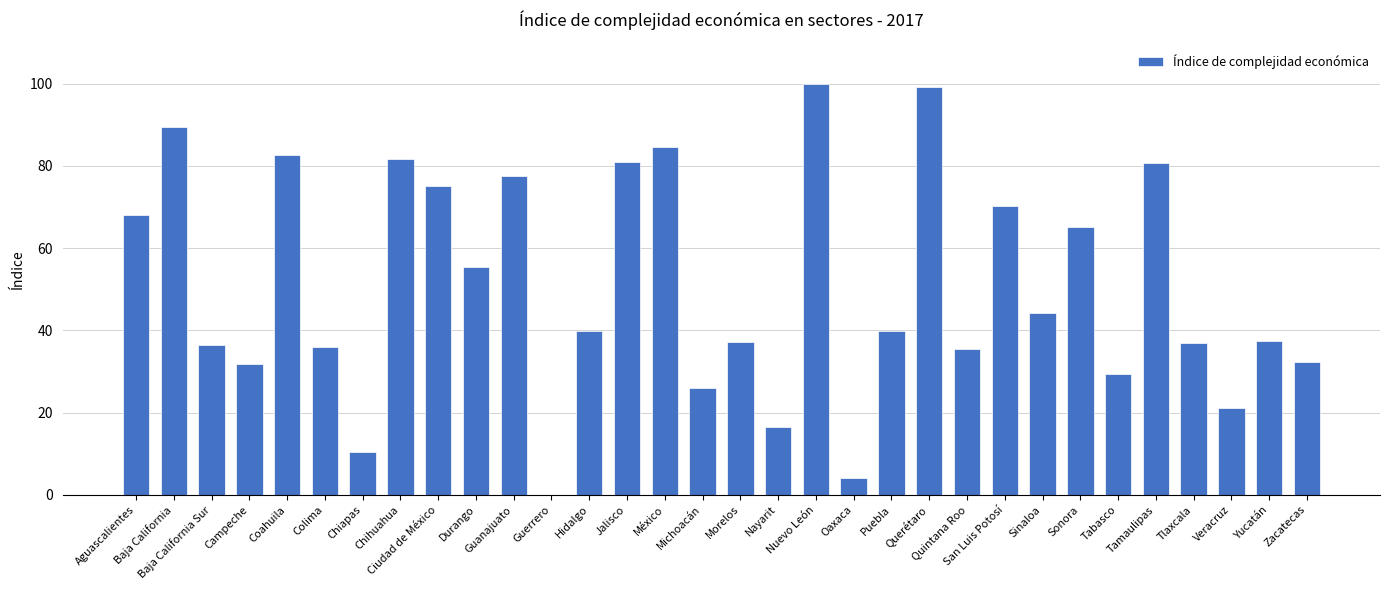

What is the sum of all values?

1625.3